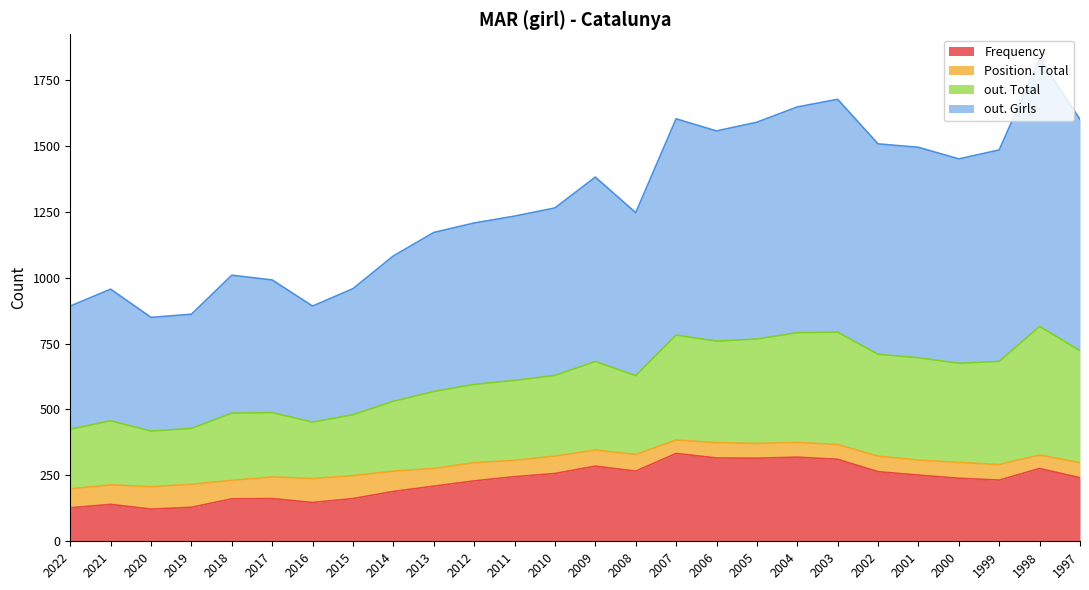

What is the value of the Frequency point at the 15th from the left?

266